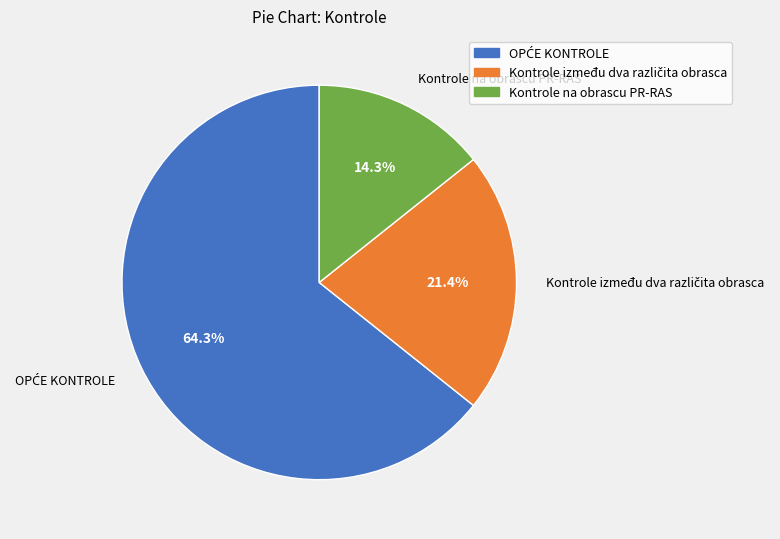

Does any single category account for the majority?

Yes